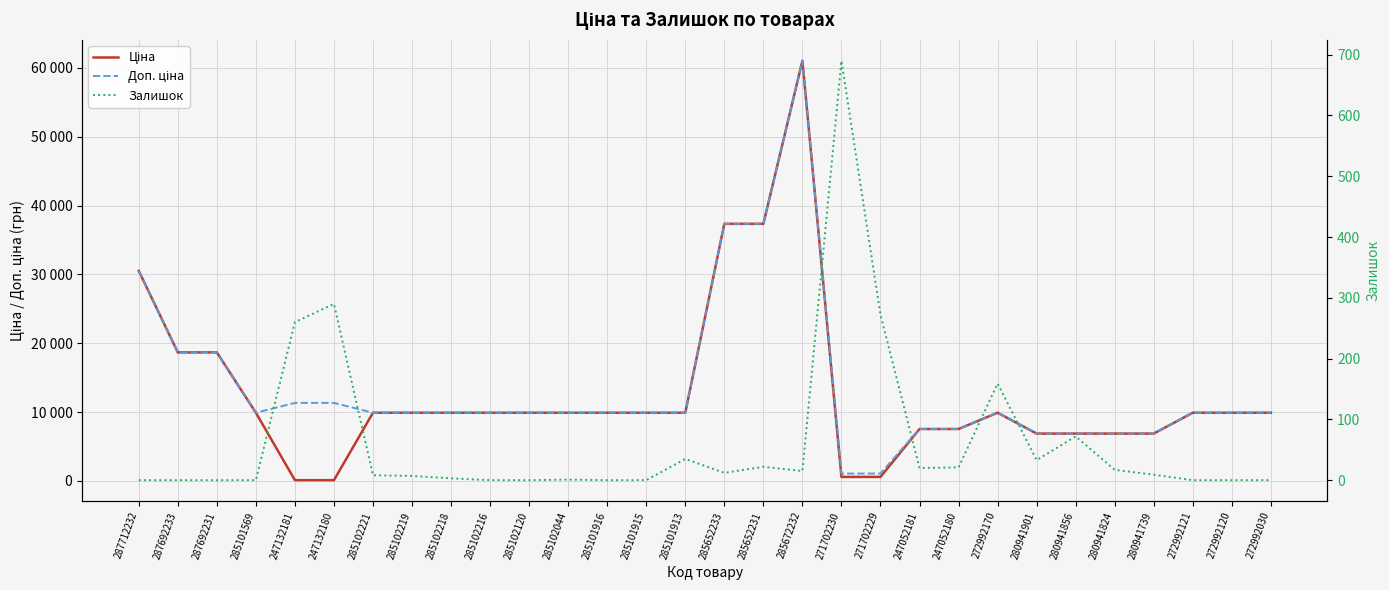

At which label does Ціна first exceed 9908?

287712232